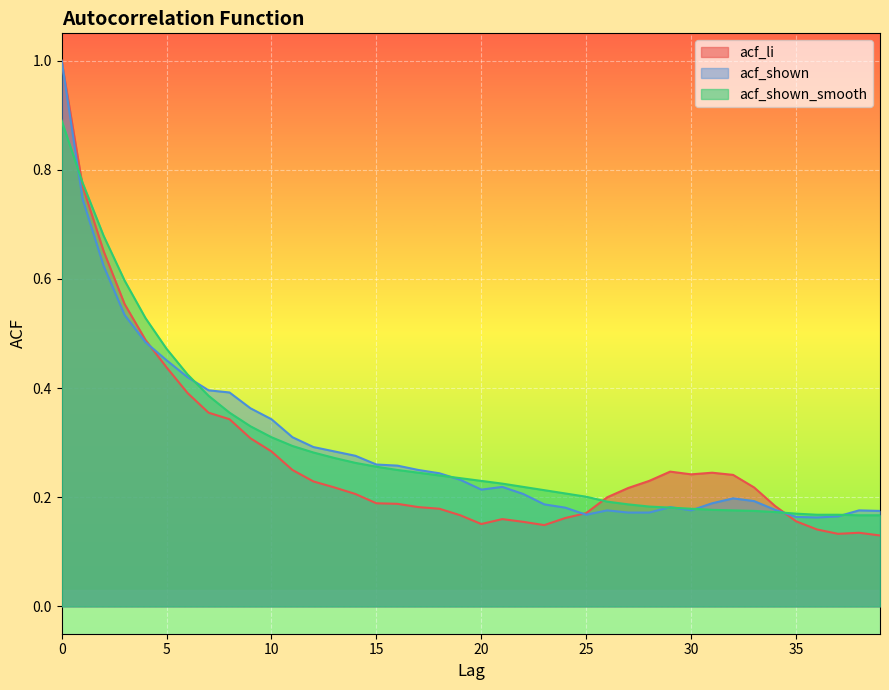

Between 9 and 21, which series saw the biggest shift?

acf_li